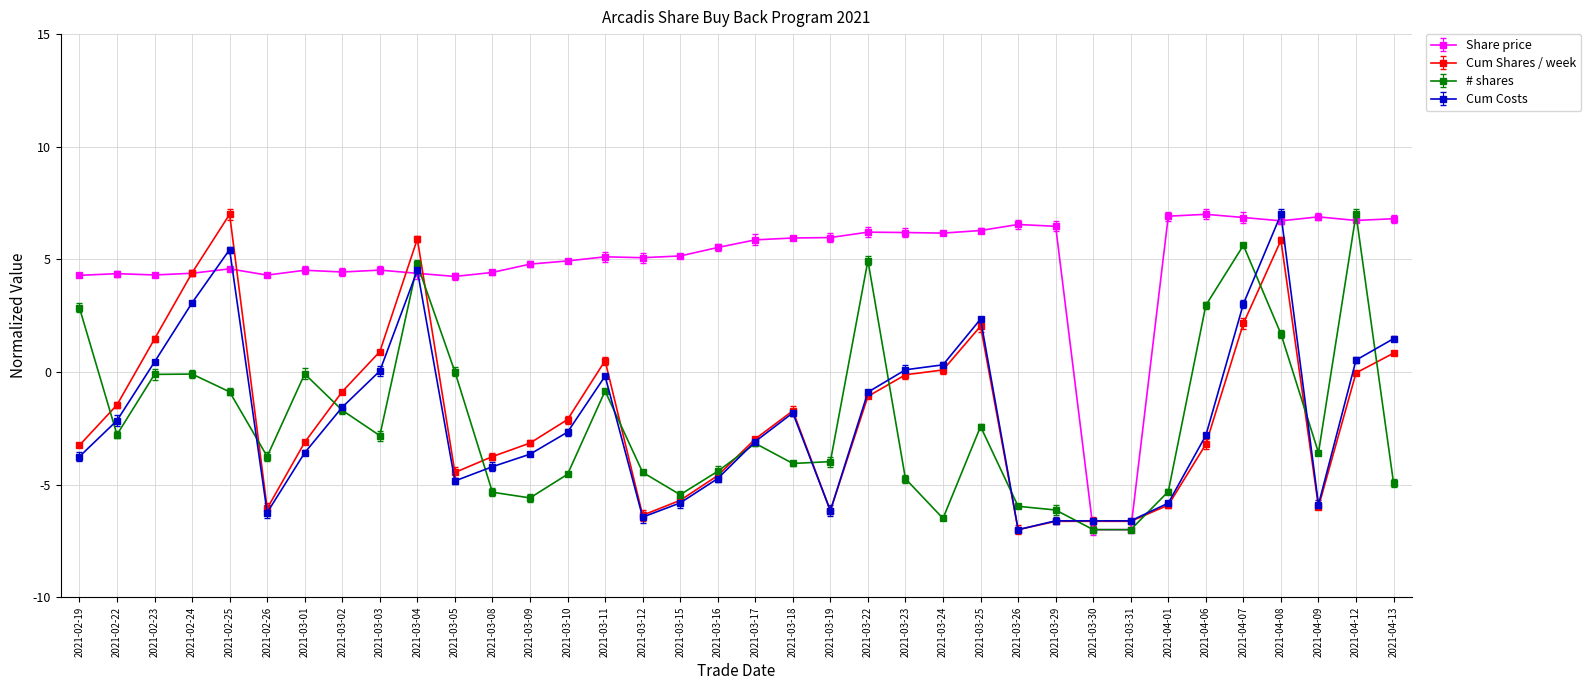

Where does the Share price series first go above 5?

2021-03-11